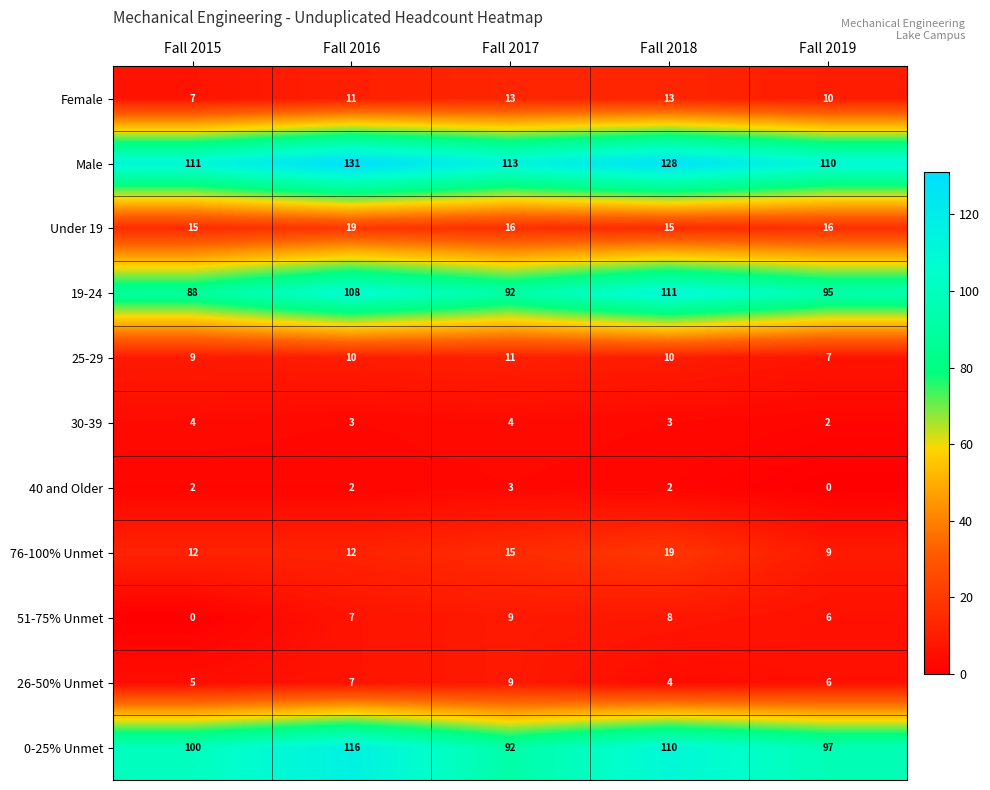

Where is 76-100% Unmet nearest to the value 14?

Fall 2017